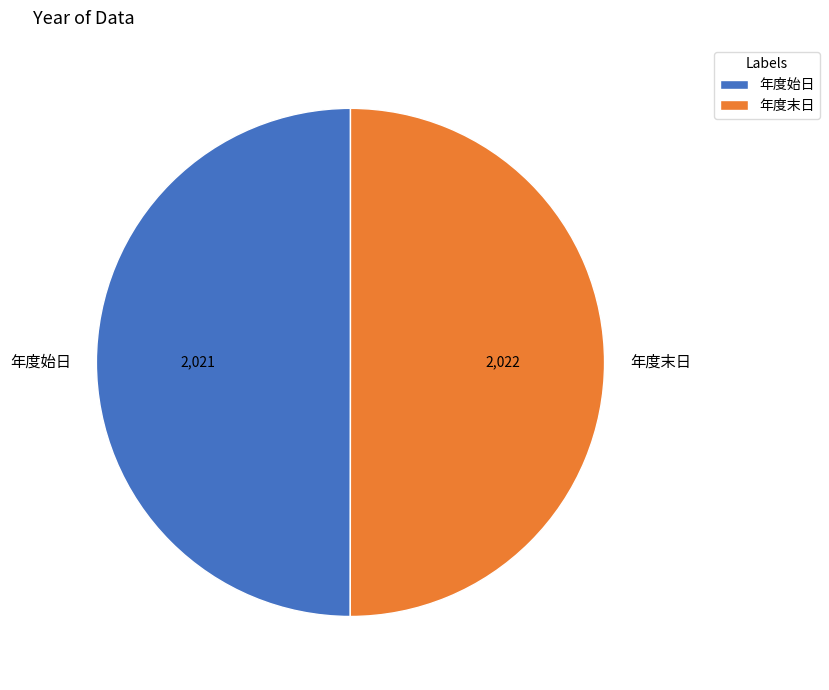

What is the ratio of the value at 年度始日 to the value at 年度末日?

1.0